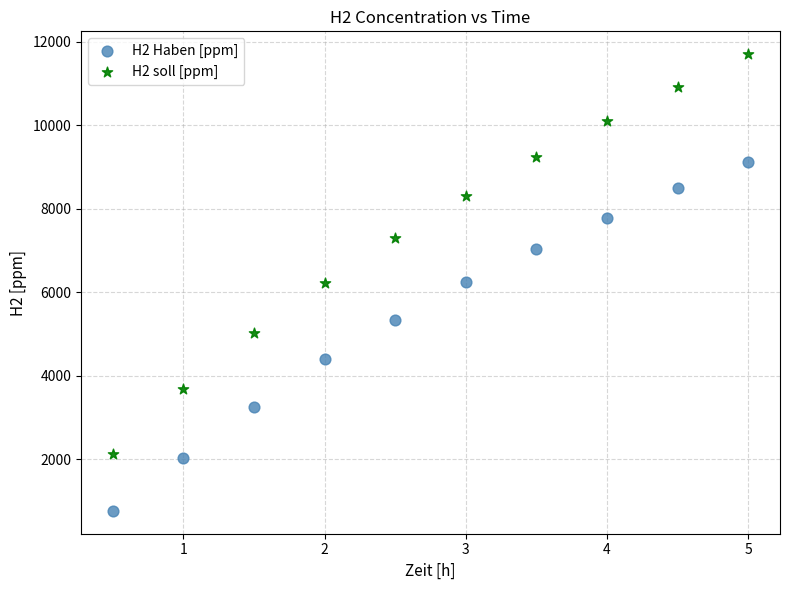

Which series has the largest Y range (max minus min)?

H2 soll [ppm]